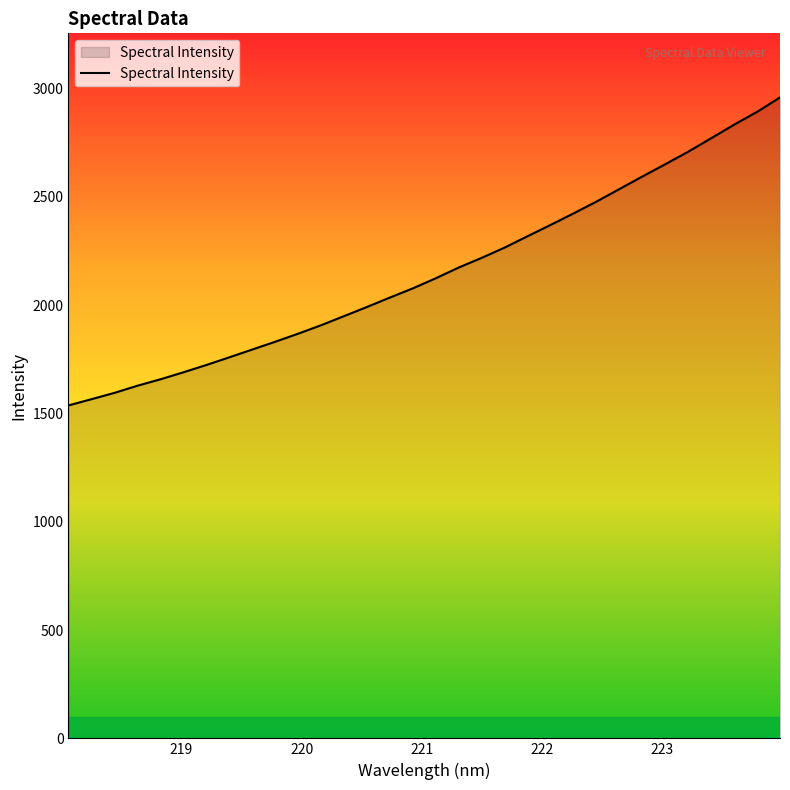

What is the difference between the maximum and minimum values?

1421.9